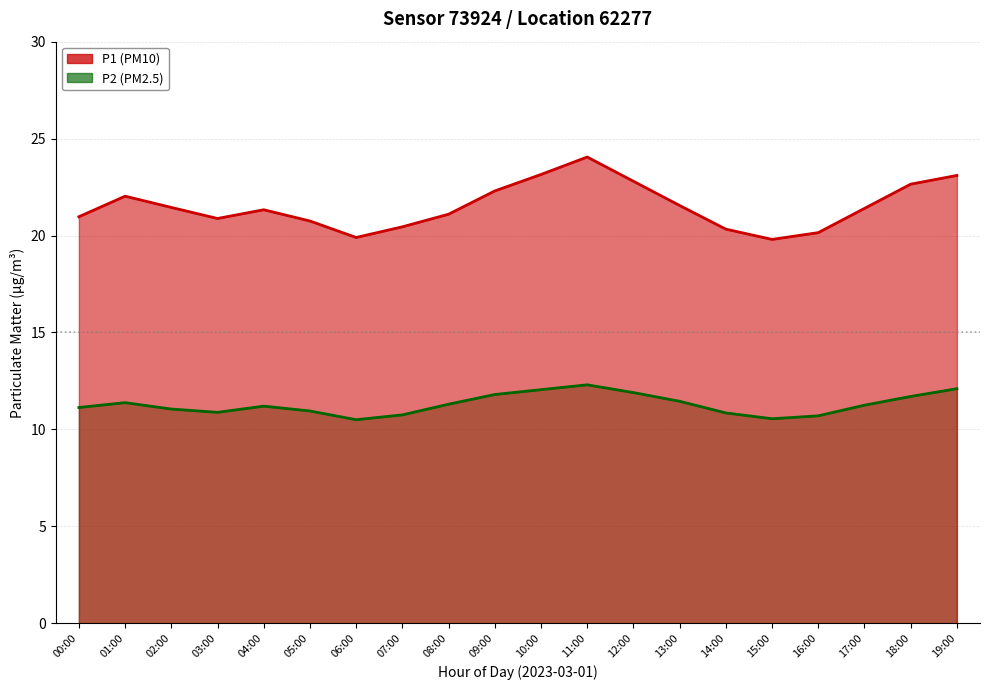

Where is the first local minimum for P1?

03:00